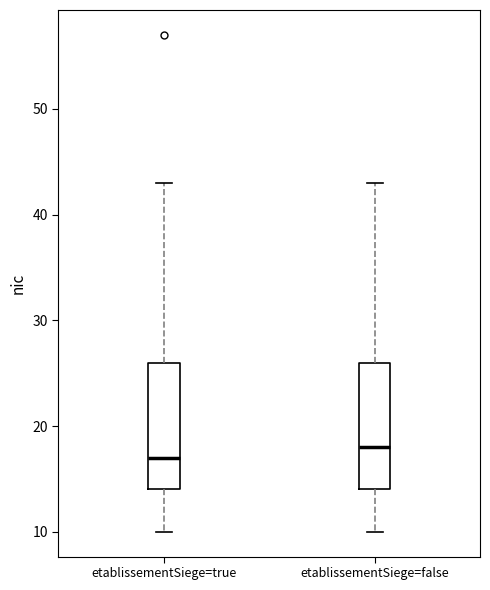

Reading left to right, read every box against the y-axis: the position of its median line, the range the box covers, and the ends of its whiskers. The values are not printed on the chart, so give them approximately, as read against the axis.

etablissementSiege=true: median 17, box 14 to 26, whiskers 10 to 43
etablissementSiege=false: median 18, box 14 to 26, whiskers 10 to 43